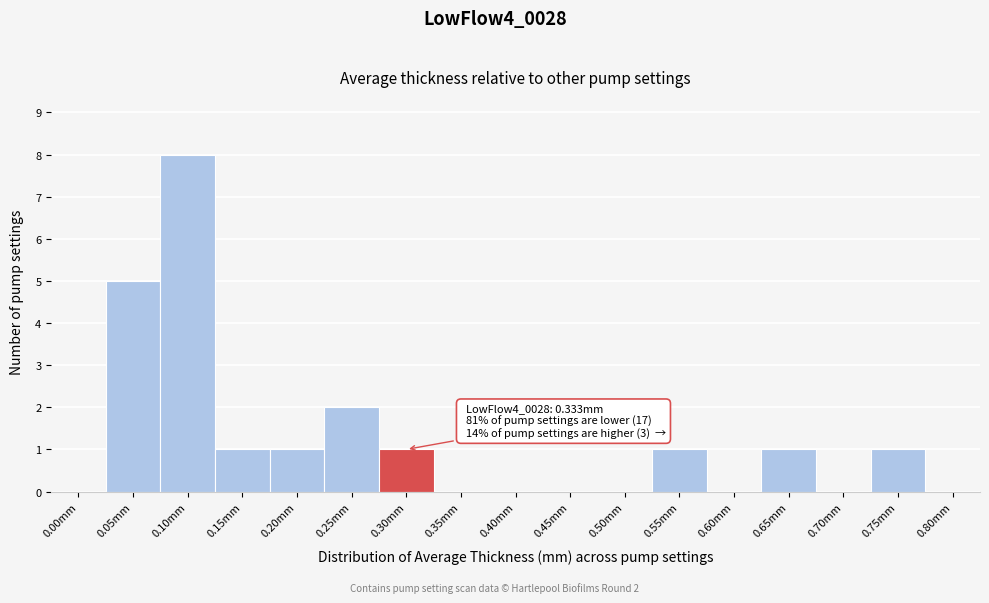

Reading left to right, transcribe all the data shown in this chart.

0.00mm=0	0.05mm=5	0.10mm=8	0.15mm=1	0.20mm=1	0.25mm=2	0.30mm=1	0.35mm=0	0.40mm=0	0.45mm=0	0.50mm=0	0.55mm=1	0.60mm=0	0.65mm=1	0.70mm=0	0.75mm=1	0.80mm=0